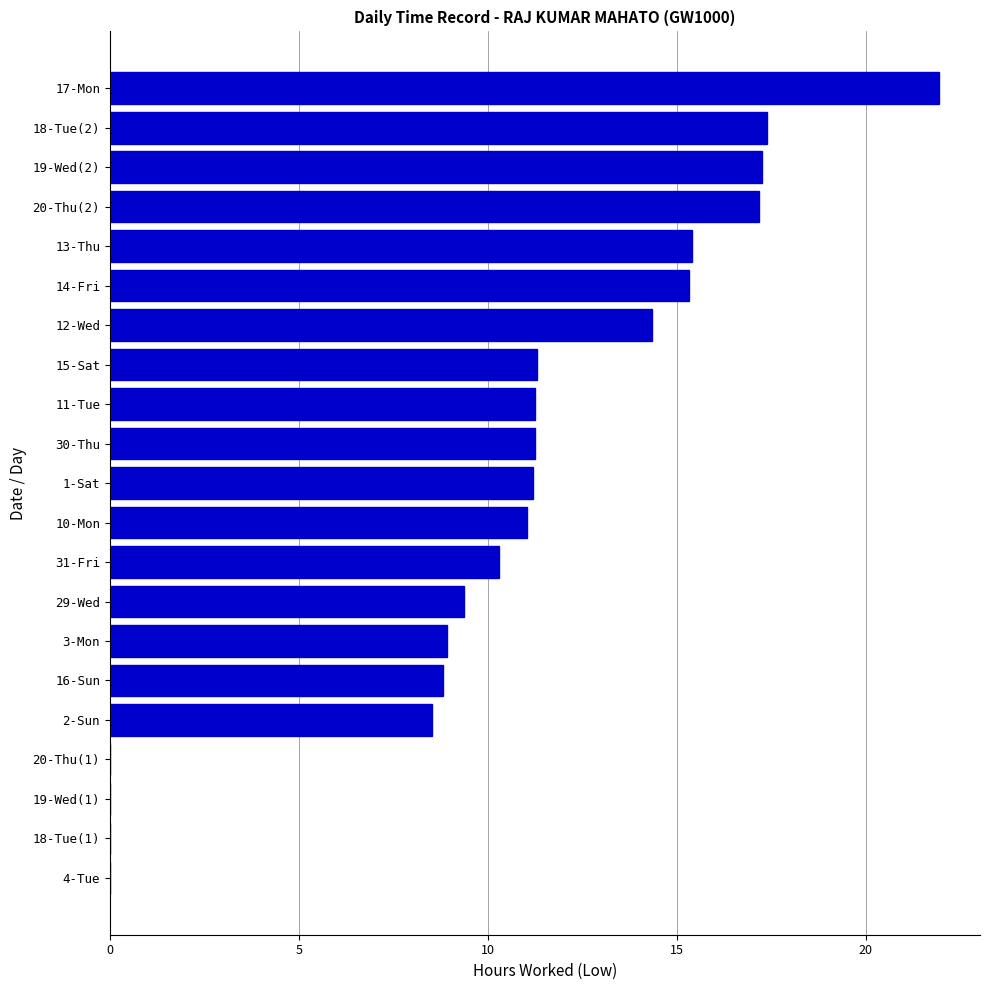

True or false: the data shows 15.4 at 13-Thu.

True